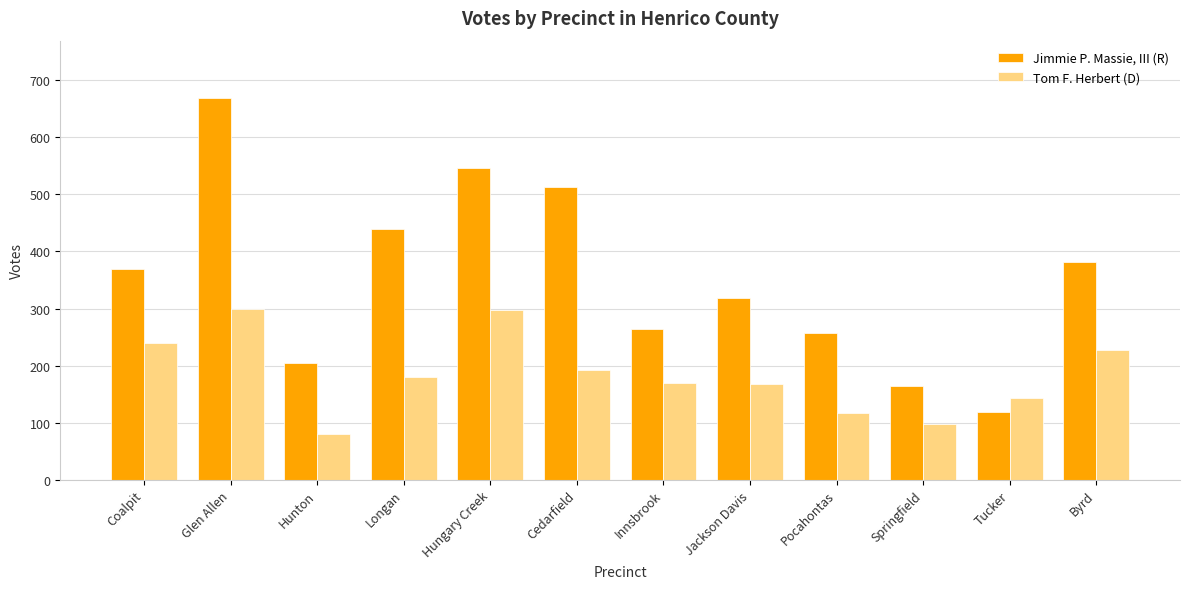

What value does the Tom F. Herbert (D) series have at Coalpit, to the nearest 10?

240